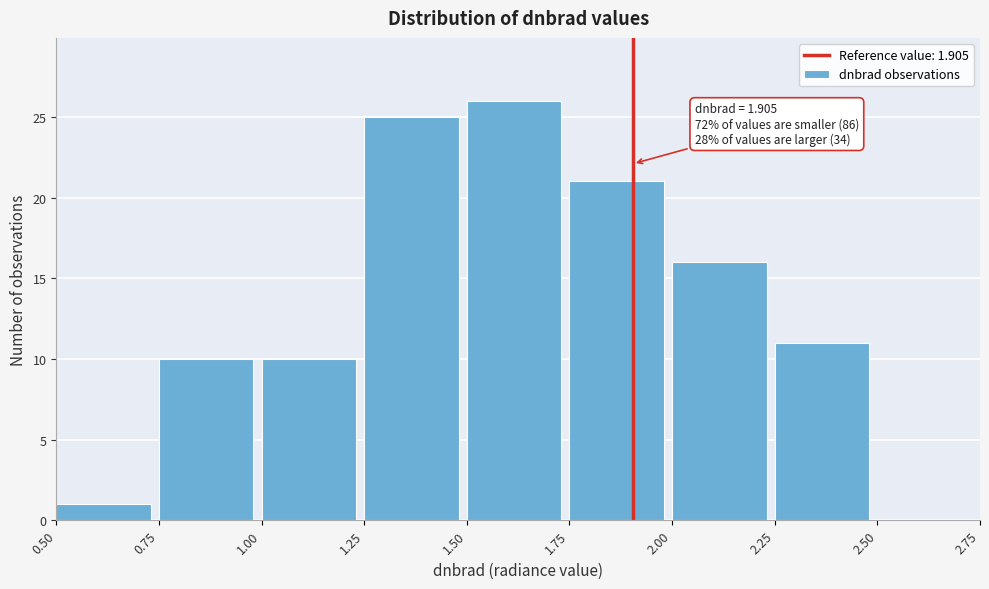

Which range on the x-axis has the tallest bar?

1.50 to 1.75